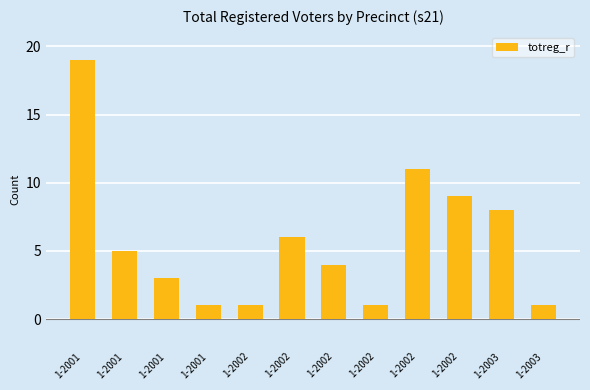

What is the value of the 3rd bar from the left?

19